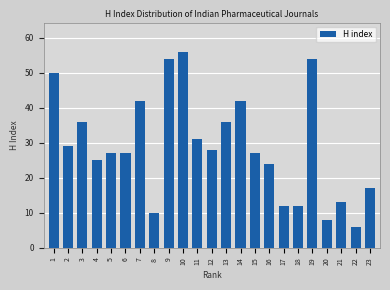

Reading left to right, list all the values displayed in this chart.

50	29	36	25	27	27	42	10	54	56	31	28	36	42	27	24	12	12	54	8	13	6	17